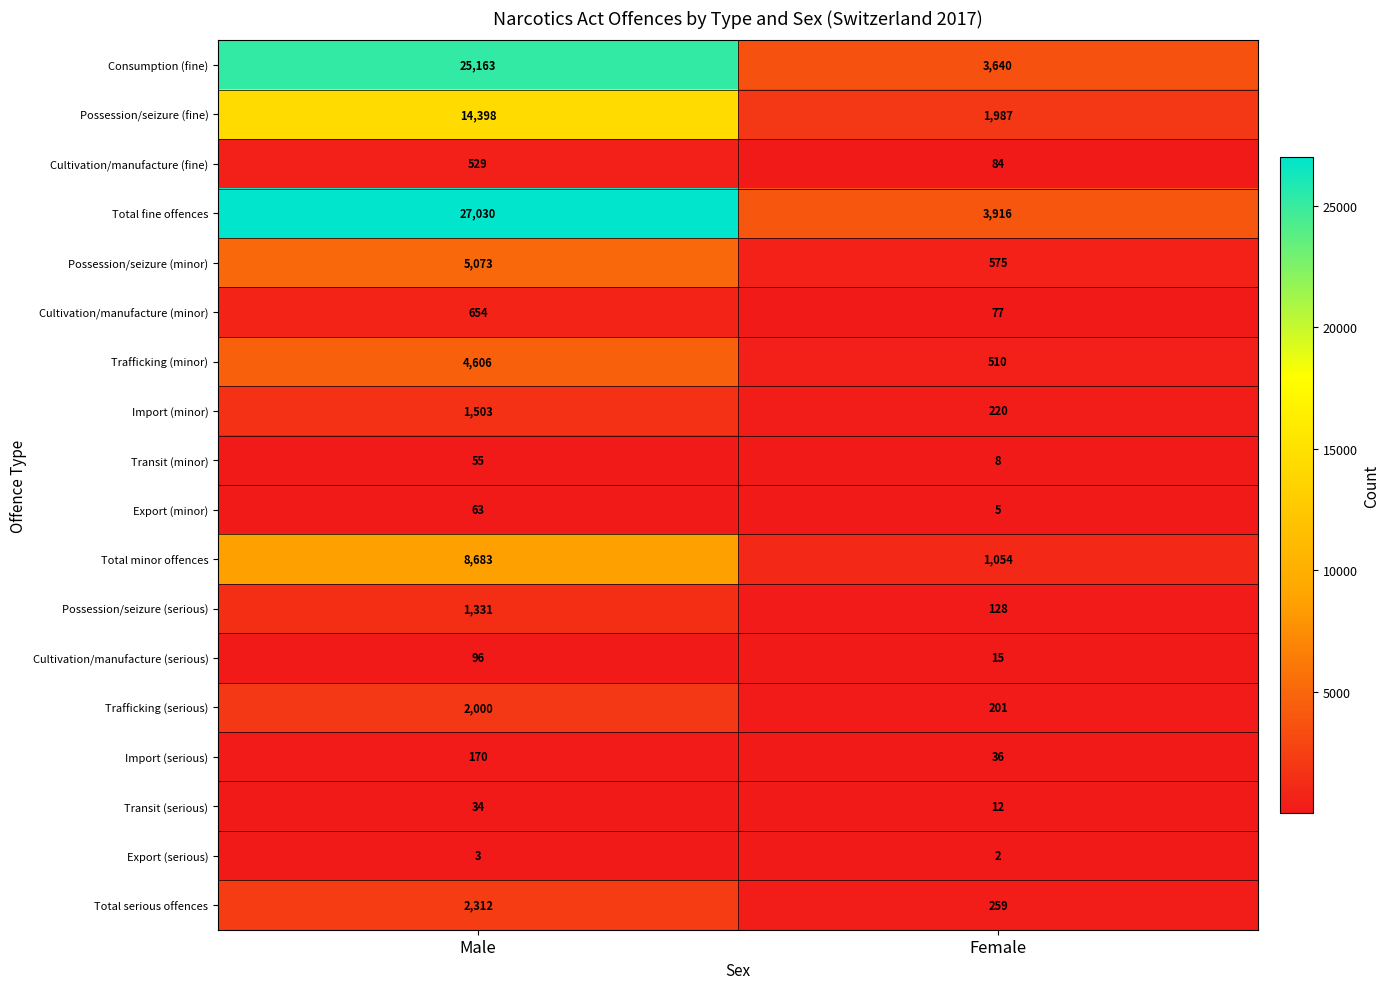

List the labels in order of Trafficking (serious) value, smallest first.

Female, Male